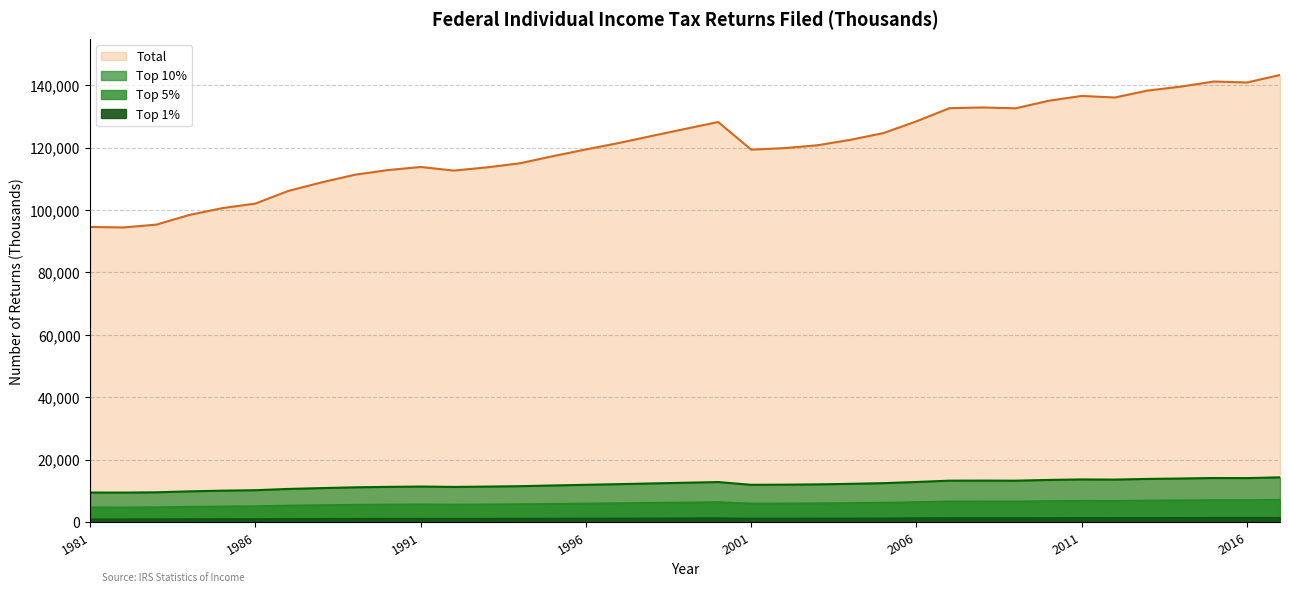

Which label corresponds to the smallest value in the chart?

1982